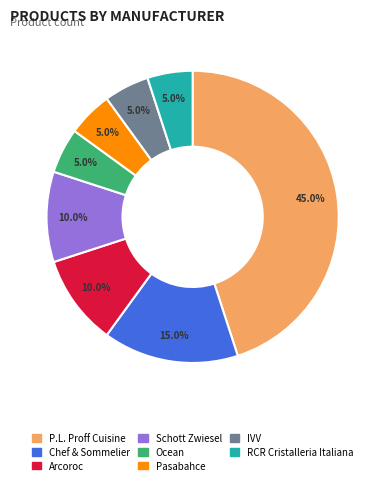

What is the total percentage of Schott Zwiesel and Arcoroc?

20.0%